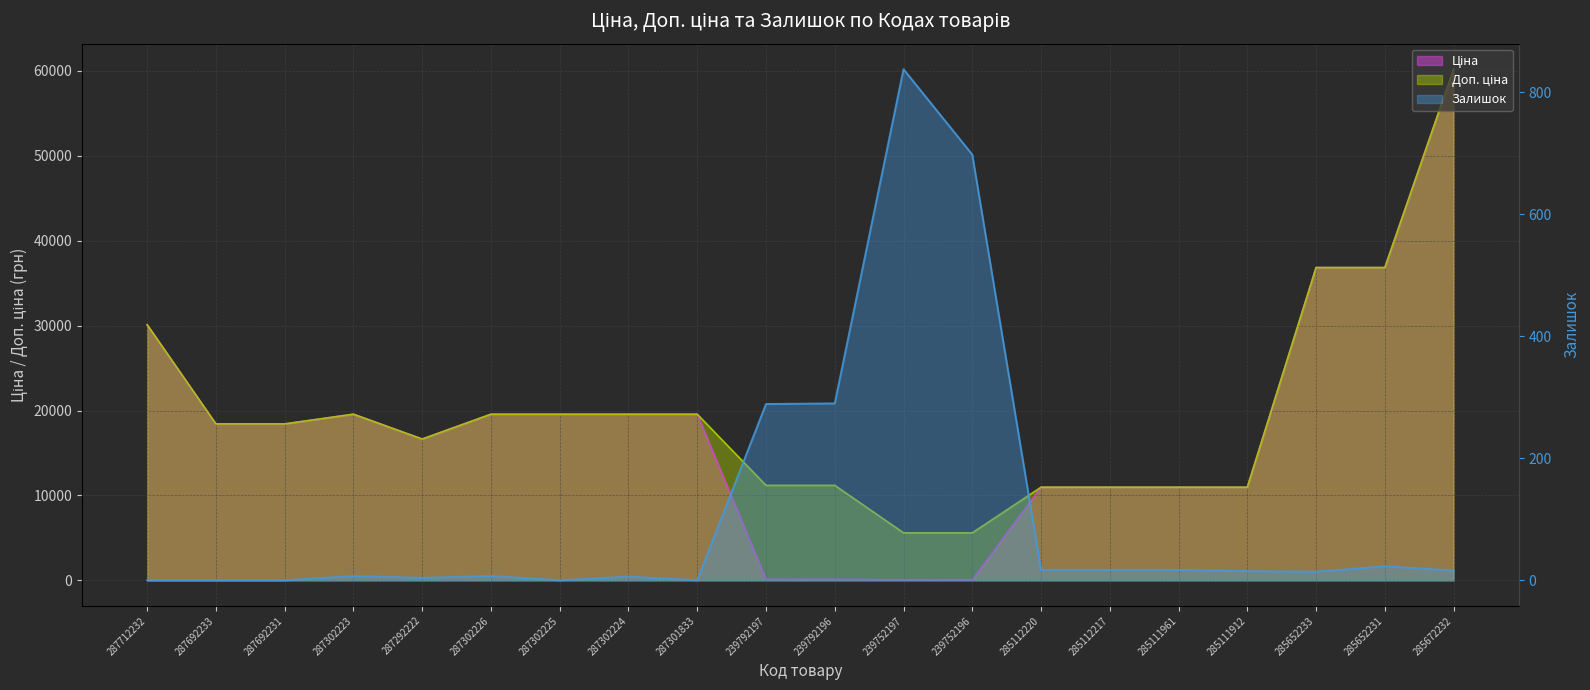

Reading left to right, extract all data points from this chart.

Ціна: 30102.8	18420.9	18420.9	19564.9	16636.8	19564.9	19564.9	19564.9	19564.9	111.8	111.8	55.9	55.9	10964.4	10964.4	10964.4	10964.4	36841.8	36841.8	60205.6
Доп. ціна: 30102.8	18420.9	18420.9	19564.9	16636.8	19564.9	19564.9	19564.9	19564.9	11182.0	11182.0	5591.0	5591.0	10964.4	10964.4	10964.4	10964.4	36841.8	36841.8	60205.6
Залишок: 0.0	0.0	0.0	7.0	4.0	7.0	0.0	6.0	0.0	289.0	290.0	838.0	698.0	17.0	17.0	17.0	15.0	14.0	23.0	16.0